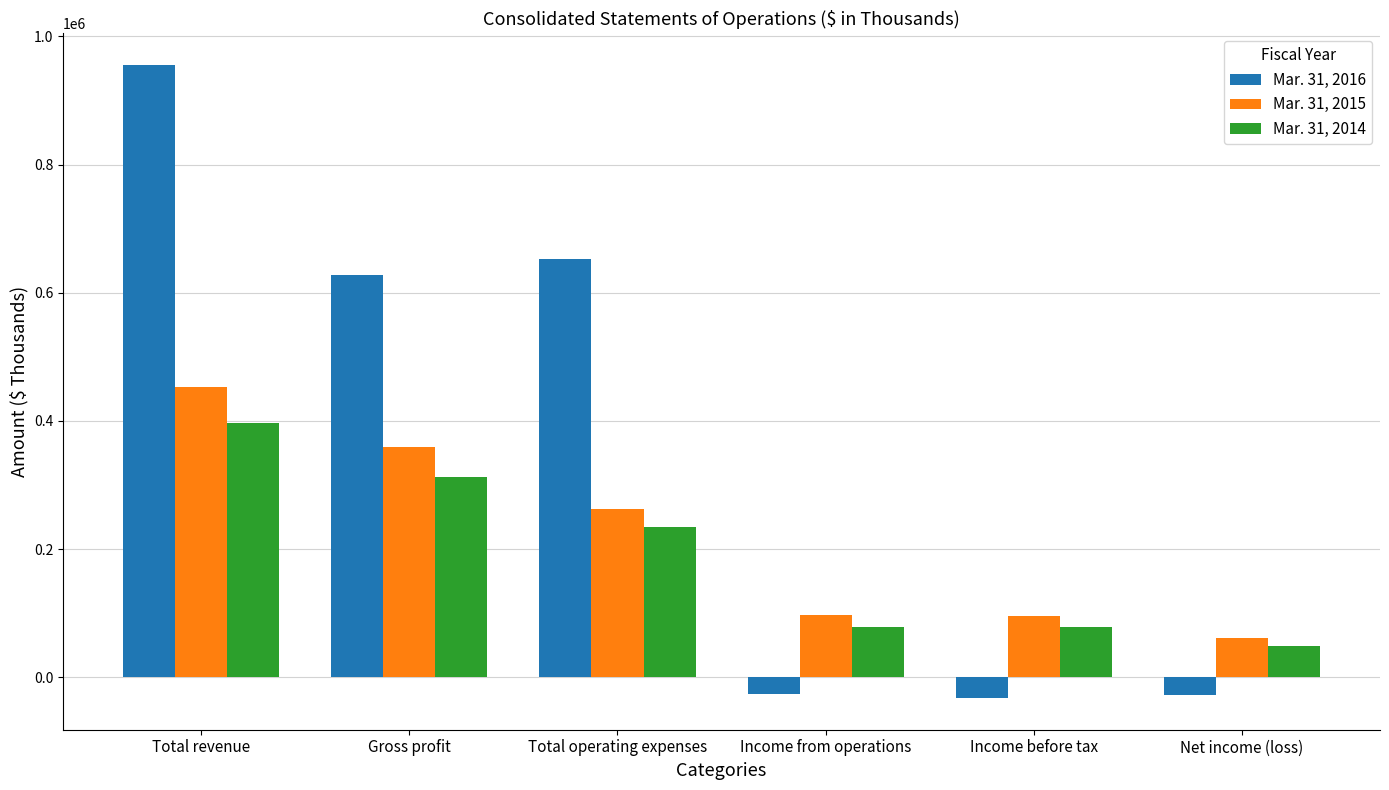

What is the approximate value of Mar. 31, 2016 at Total operating expenses?

652520